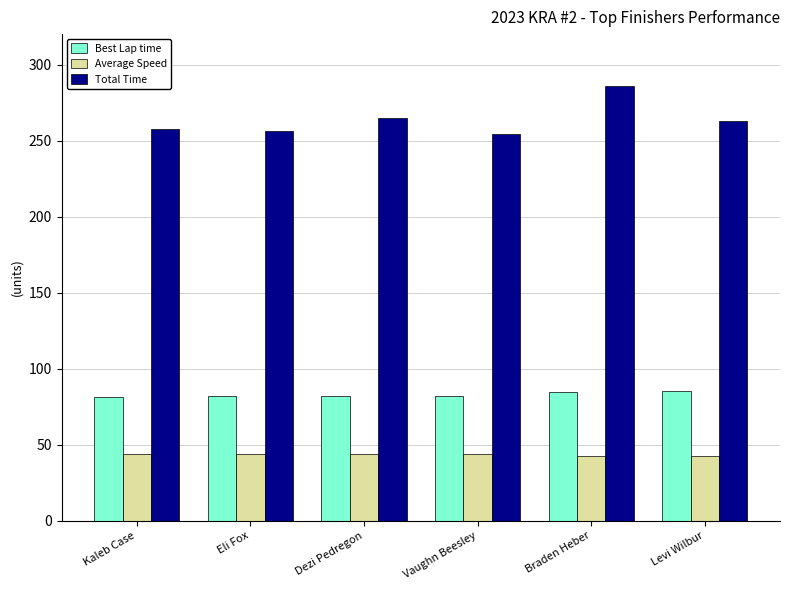

Rank the series by their maximum value, from lowest to highest.

Average Speed, Best Lap time, Total Time